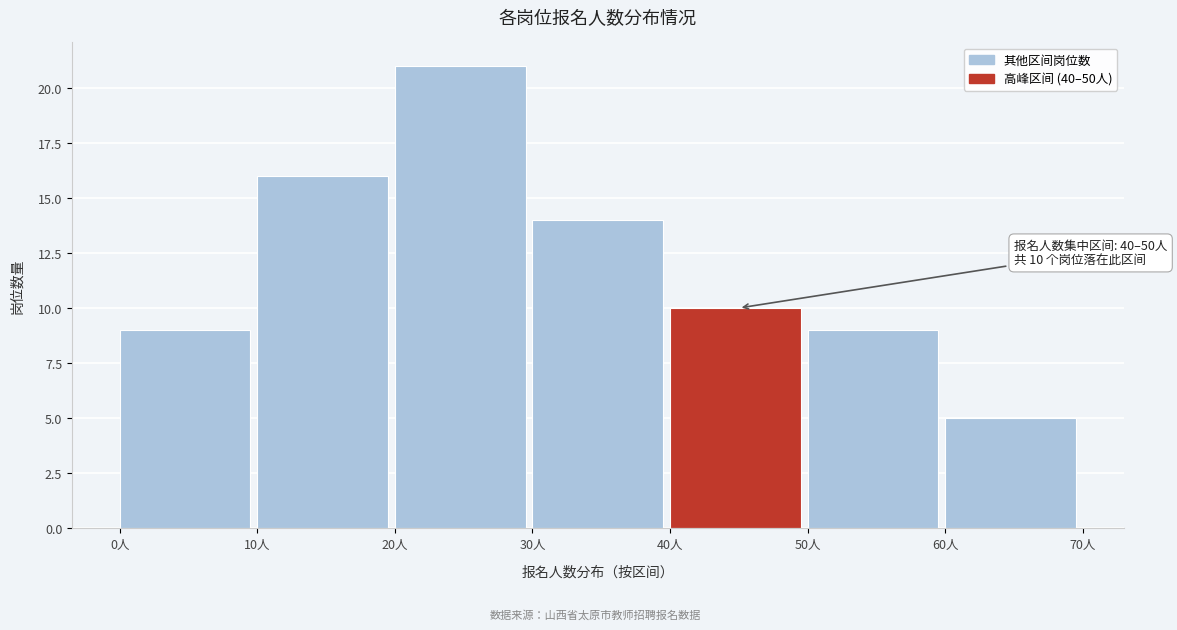

Which range on the x-axis has the tallest bar?

20 to 30